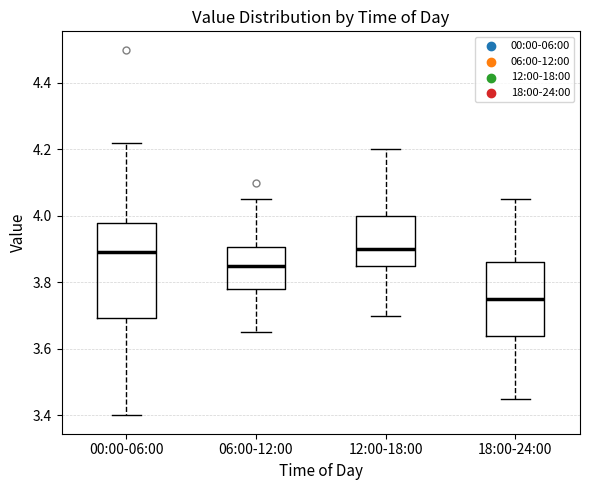

Reading left to right, transcribe this box plot: for each box, give where its median line is, the range the box spans, and where its two whiskers end, as read against the y-axis. The values are not printed on the chart, so give them approximately, as read against the axis.

00:00-06:00: median 3.90, box 3.70 to 3.98, whiskers 3.40 to 4.22
06:00-12:00: median 3.86, box 3.78 to 3.90, whiskers 3.66 to 4.06
12:00-18:00: median 3.90, box 3.86 to 4.00, whiskers 3.70 to 4.20
18:00-24:00: median 3.76, box 3.64 to 3.86, whiskers 3.46 to 4.06